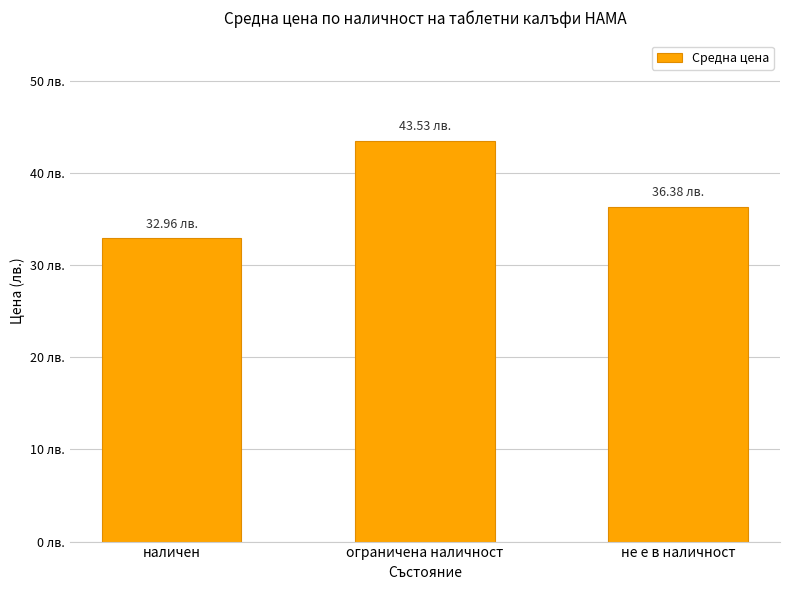

What is the sum of all values?

112.9